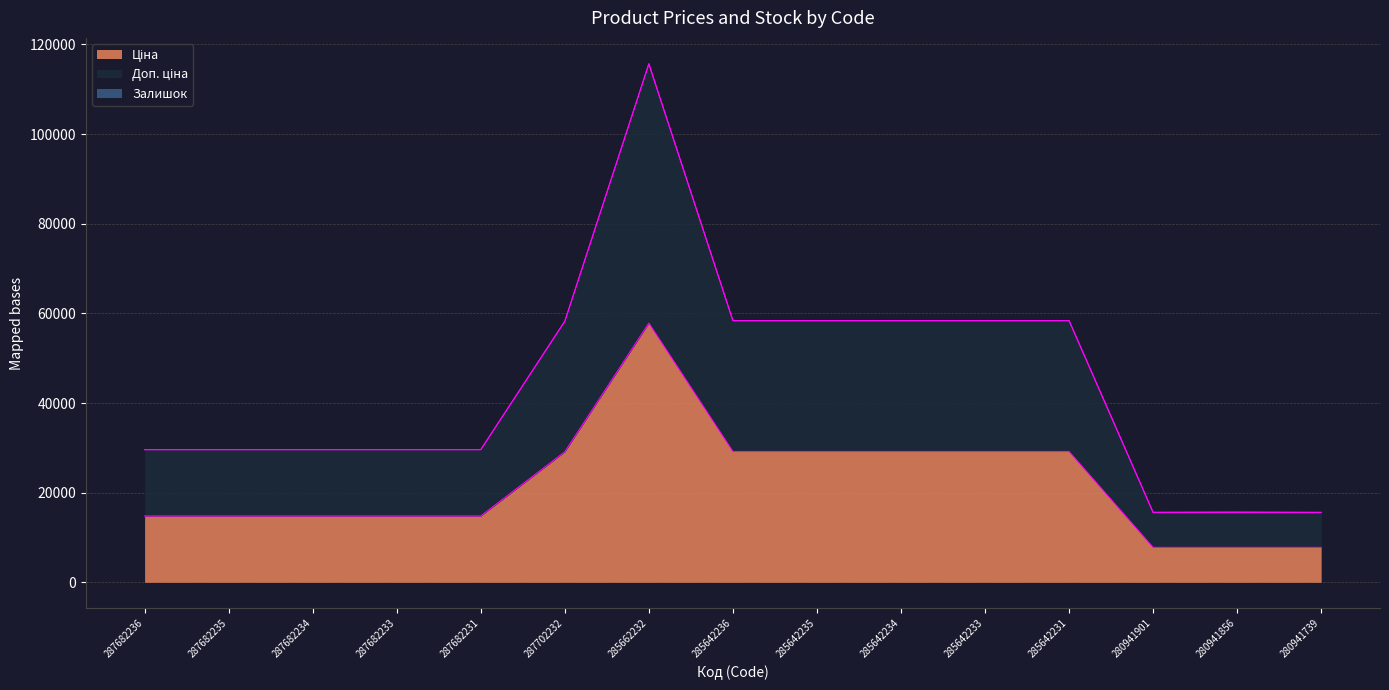

Is it true that Ціна equals 29188.5 at 285642235?

True